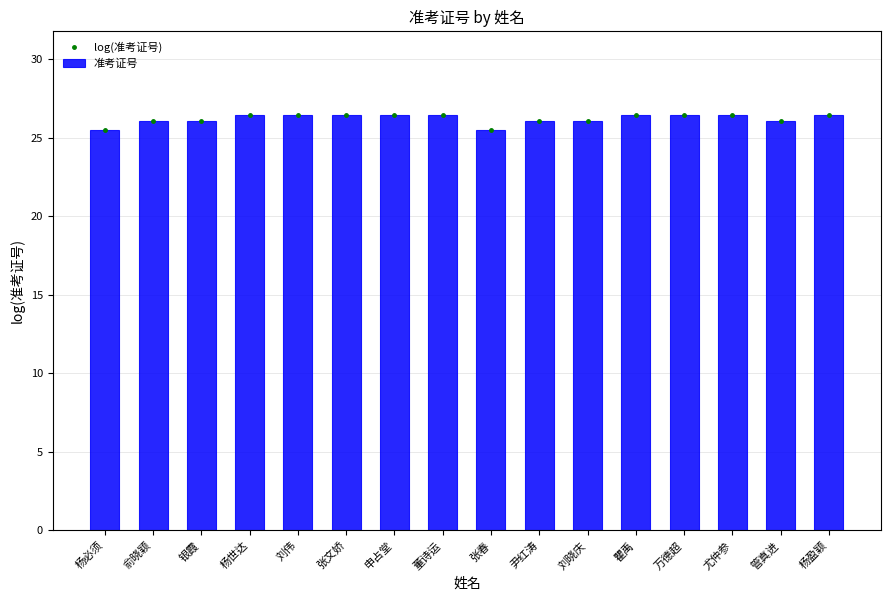

Which series has the widest spread of values?

log(准考证号)